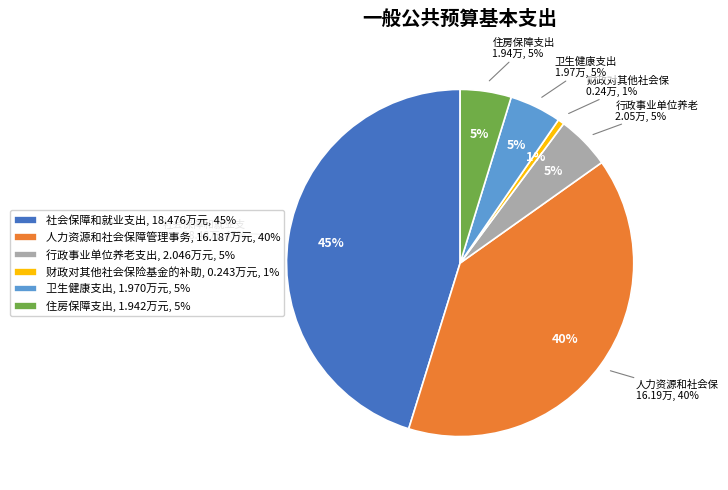

How many slices are in this pie chart?

6